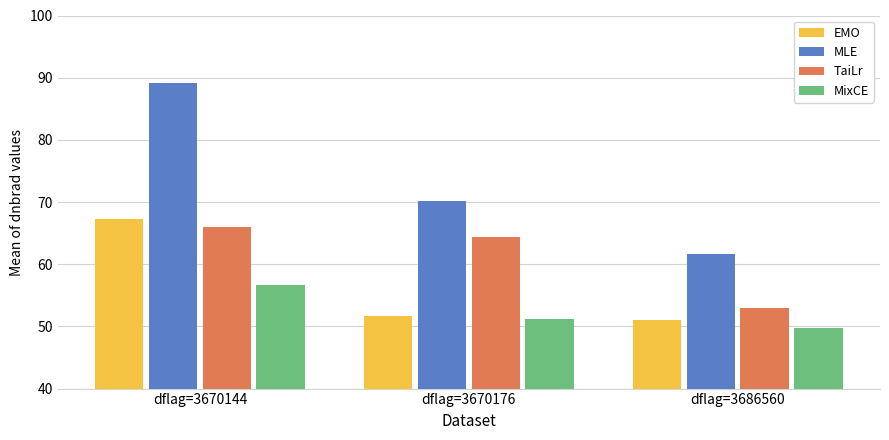

What is the difference between the maximum and minimum values in the EMO series?

16.2